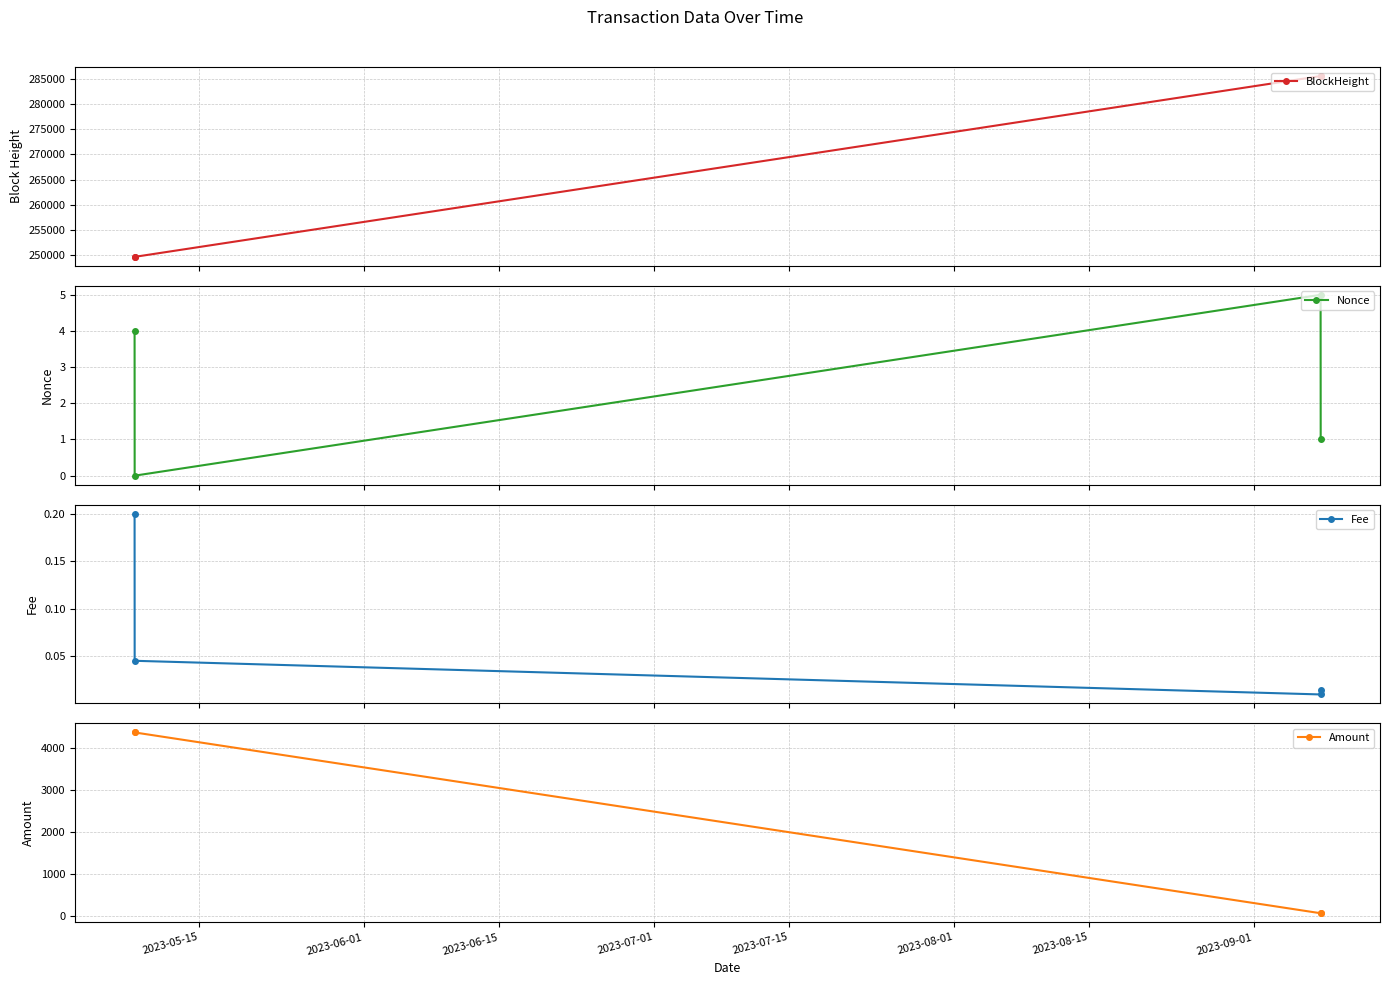

What is the highest value of the BlockHeight series?

285591